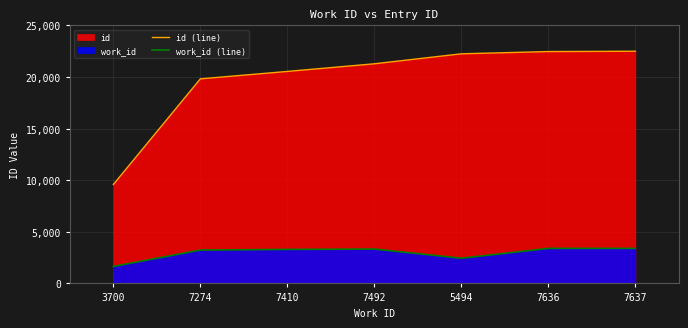

Which series changed the most between 3700 and 7274?

id (line)